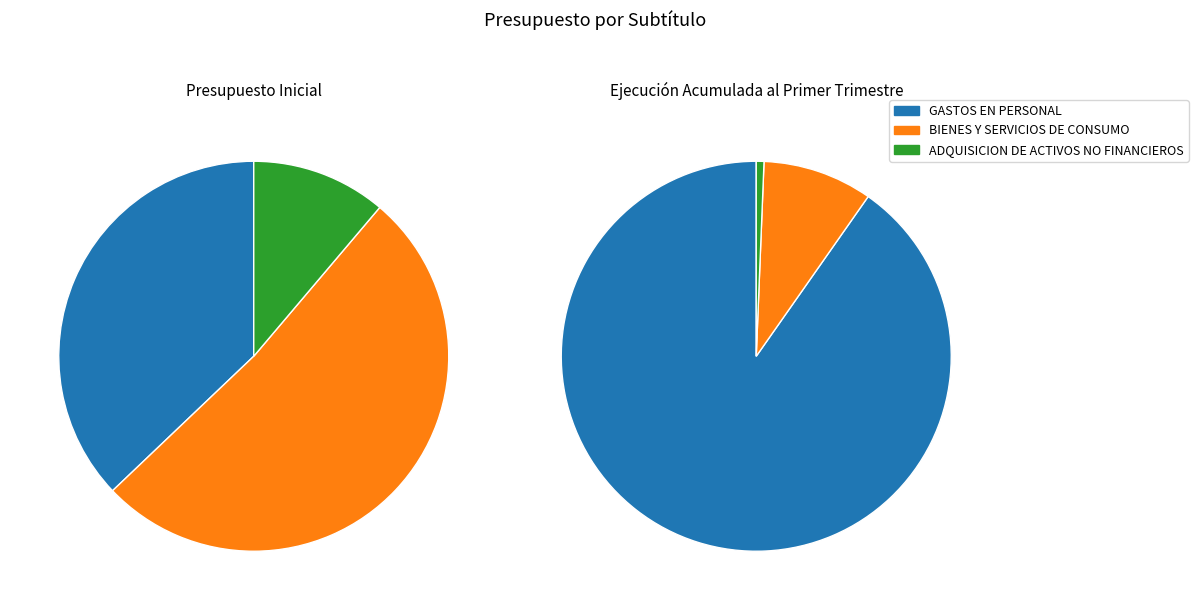

To the nearest percent, what is the combined percentage of BIENES Y SERVICIOS DE CONSUMO and GASTOS EN PERSONAL?

89%